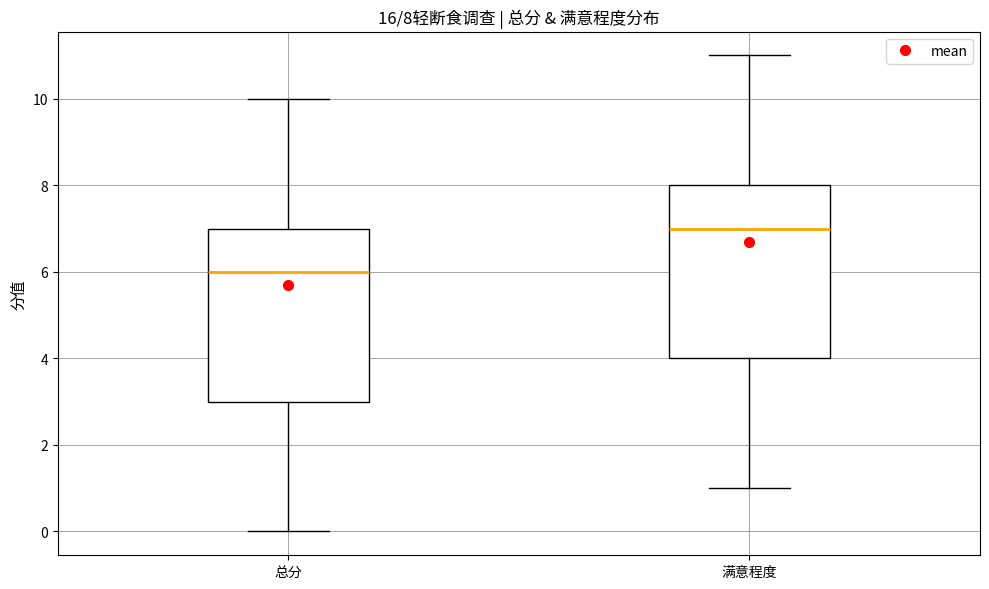

Which box has the lowest median line?

总分